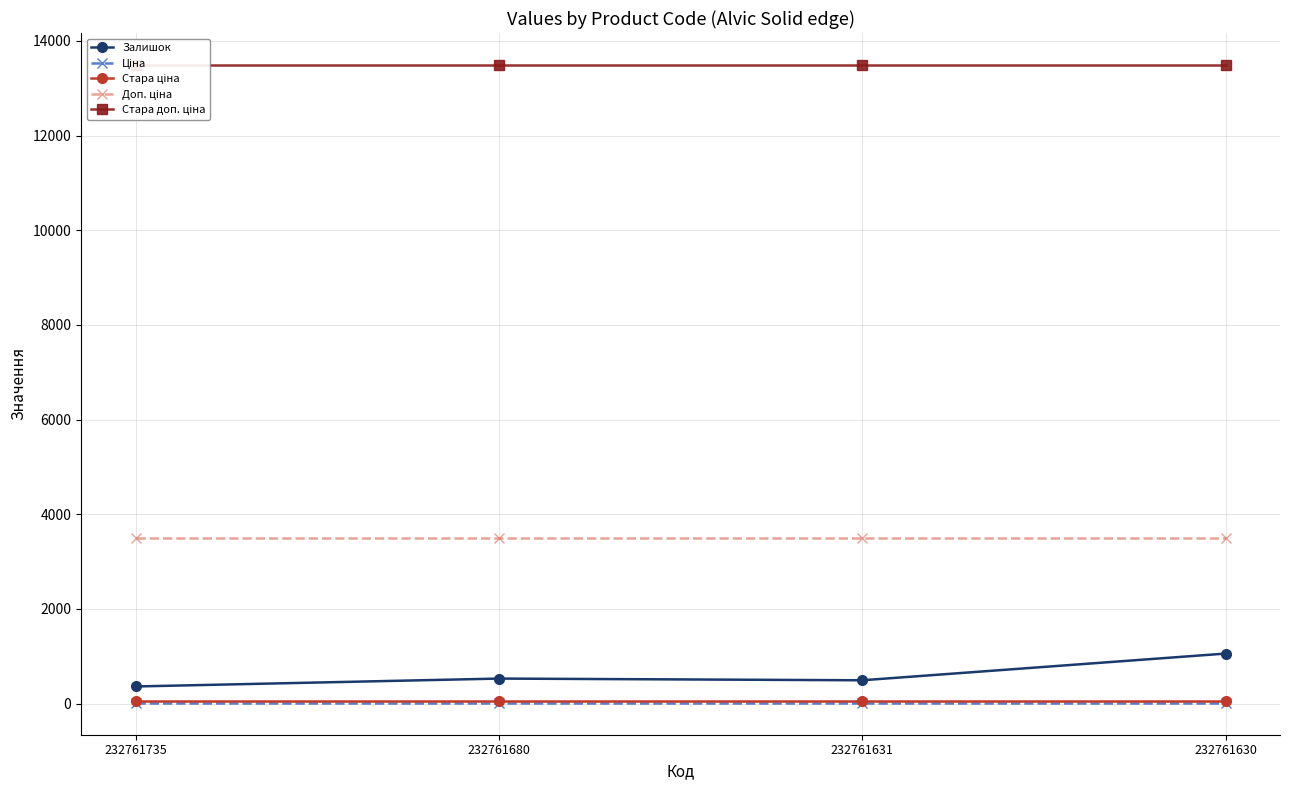

Where is Ціна nearest to the value 15?

232761735